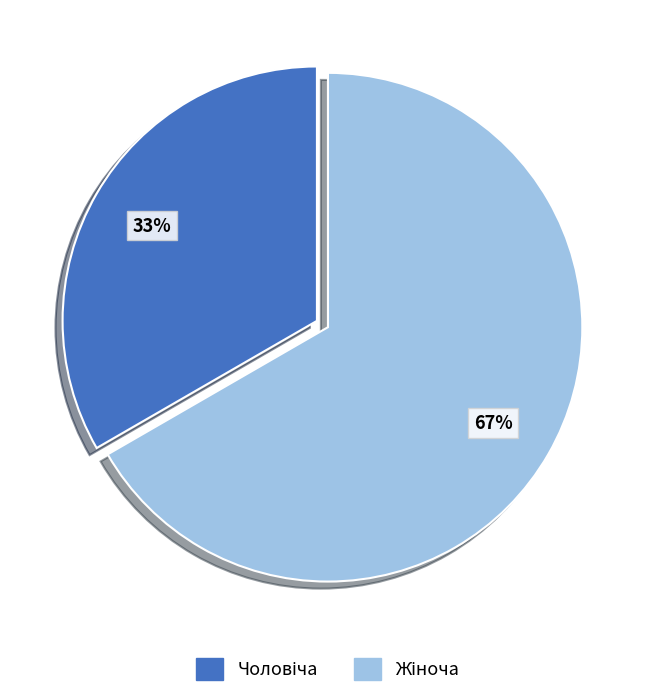

How many slices are in this pie chart?

2